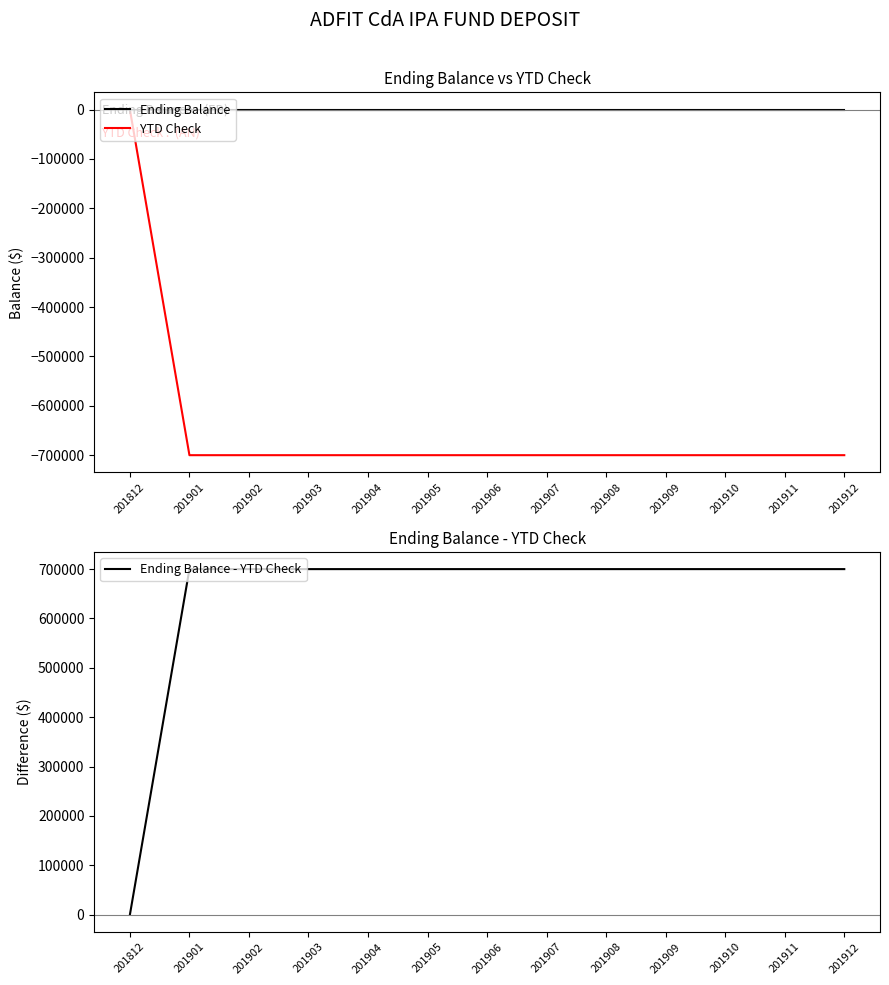

Which has a higher value, 201909 or 201907?

201909